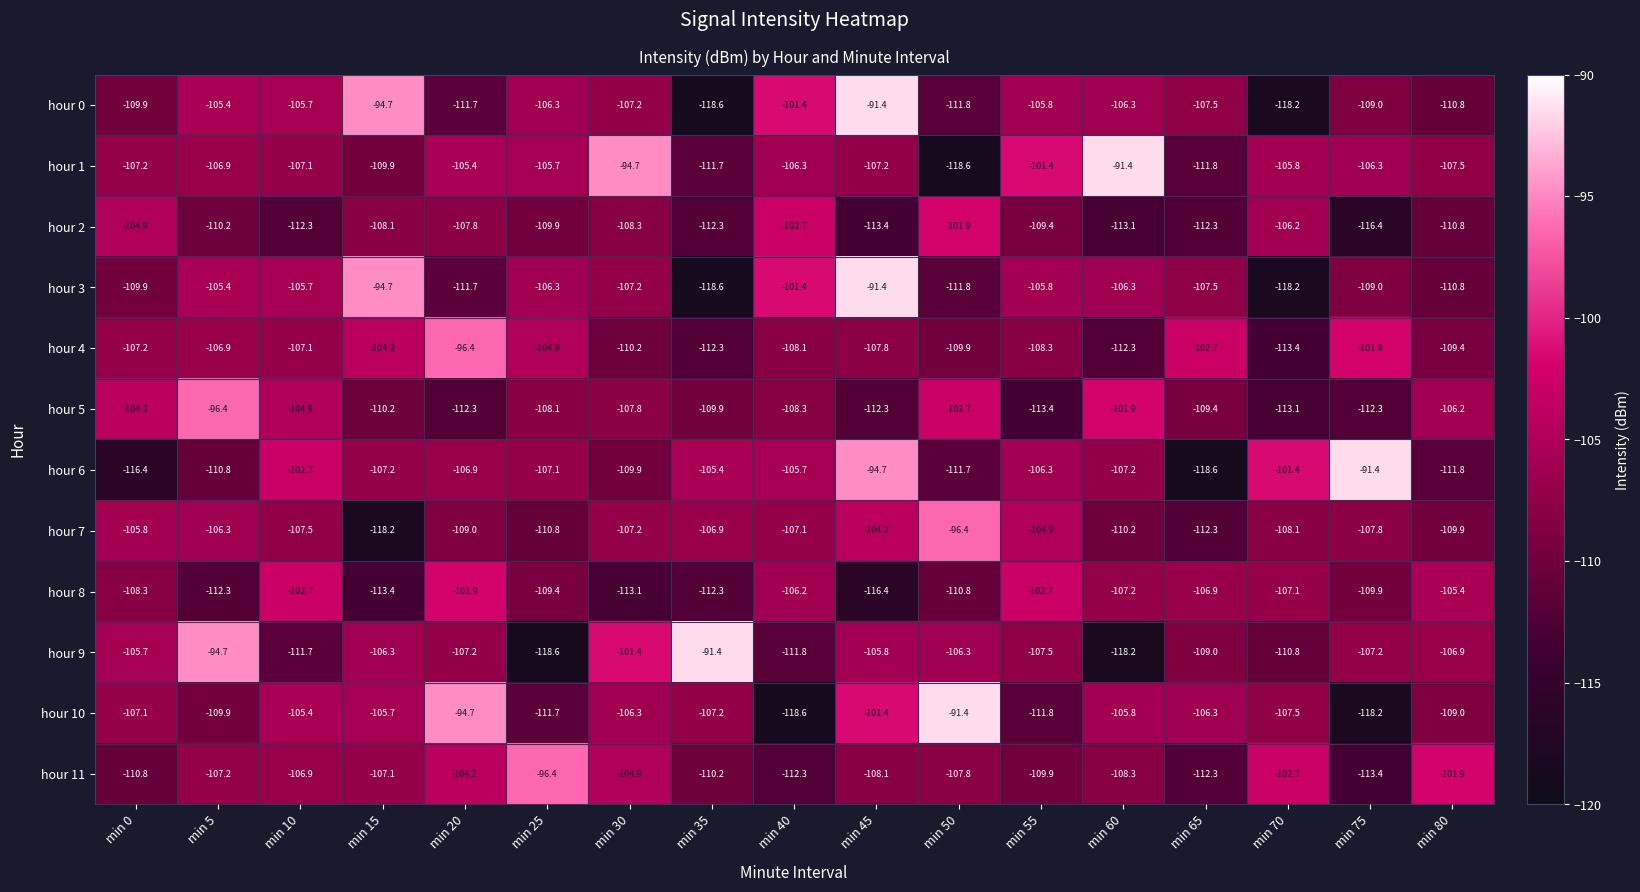

What is the smallest value displayed?

-118.6